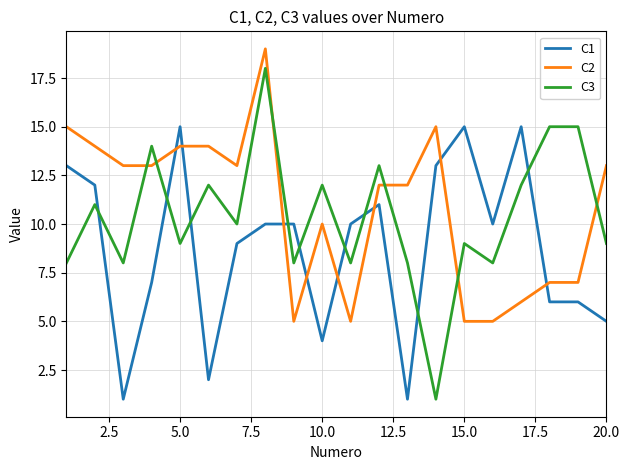

Rank the series by their maximum value, from lowest to highest.

C1, C3, C2